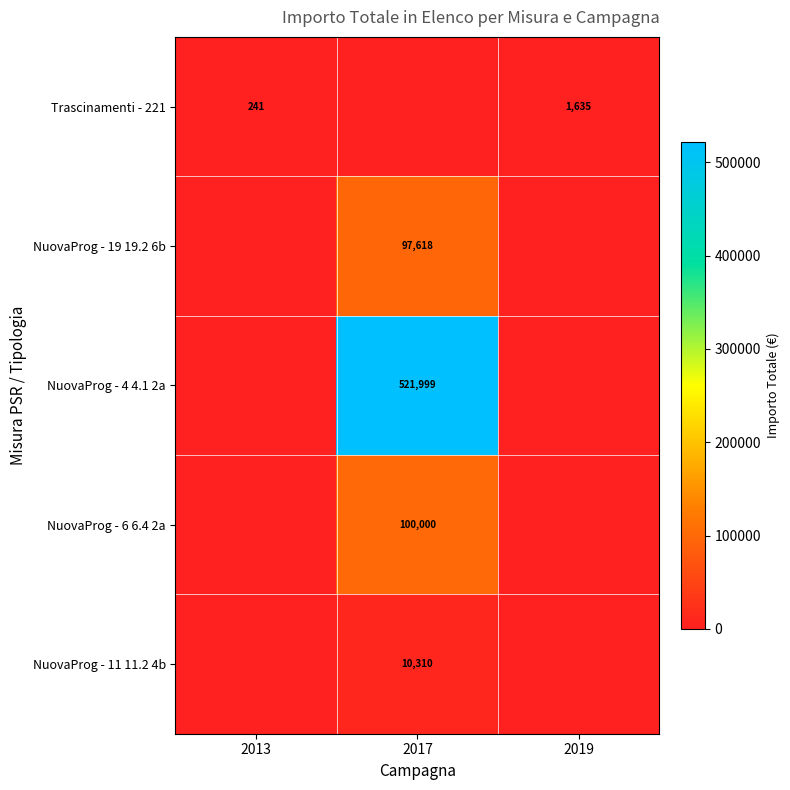

The Trascinamenti - 221 series shows 385 at 2019. True or false?

False